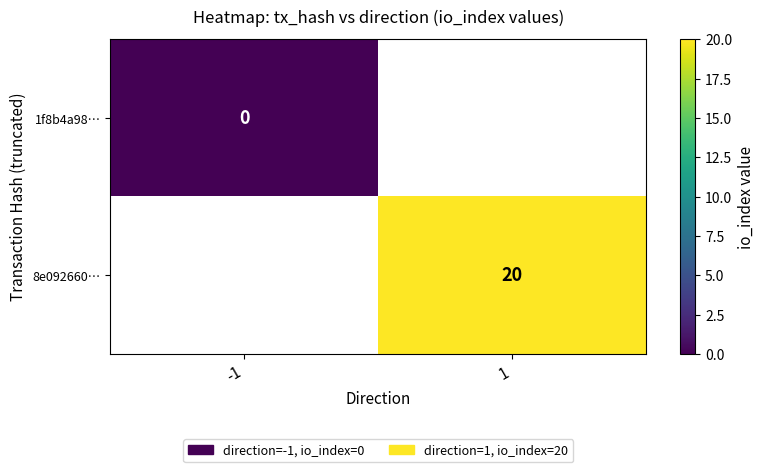

At which category does the chart reach its peak across all series?

1